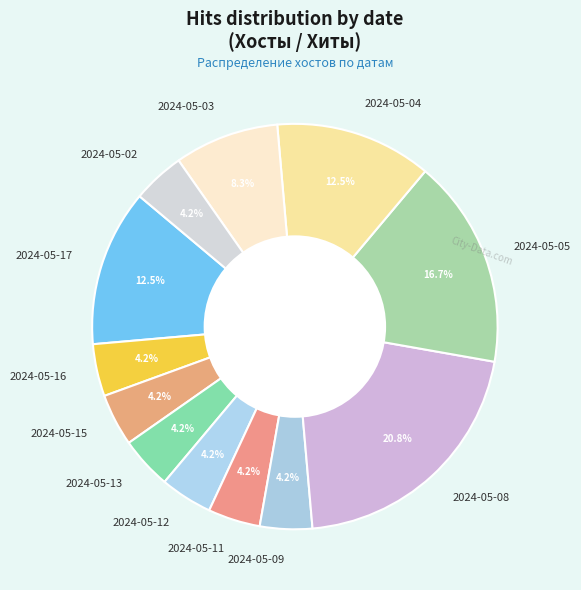

What portion of the pie excludes 2024-05-13?

95.8%